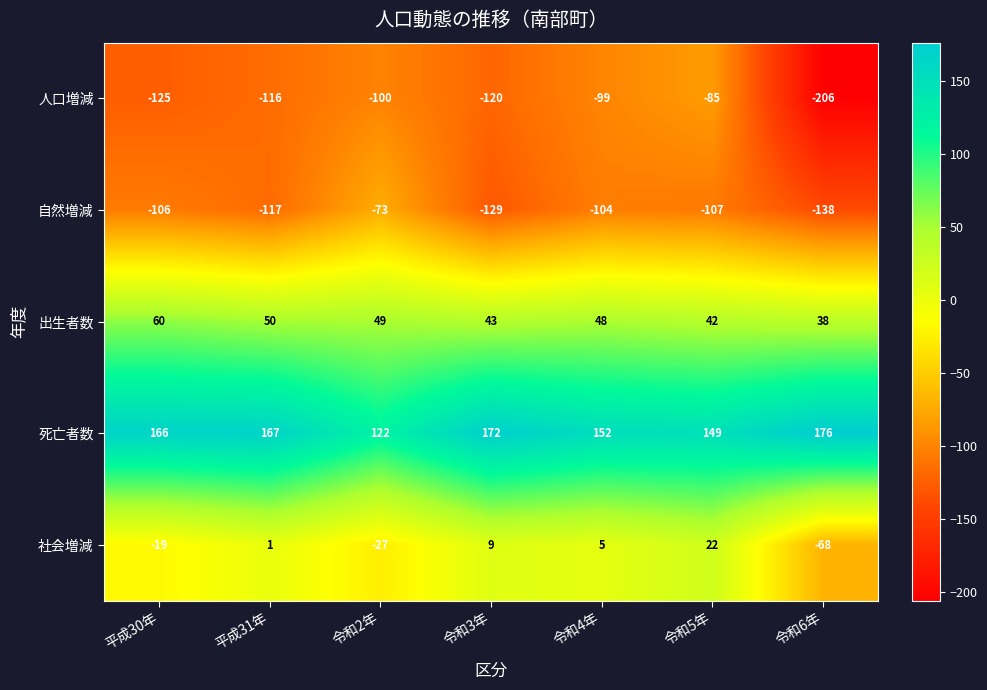

What is the average value of the 出生者数 series?

47